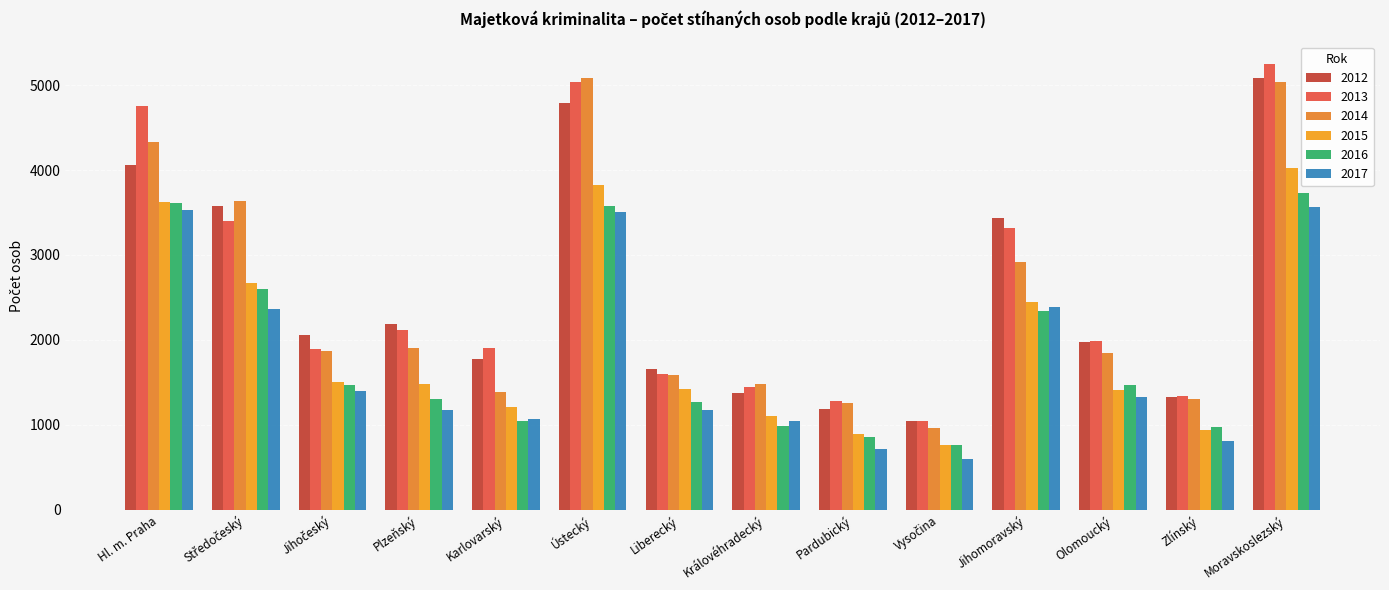

Reading right to left, extract all data points from this chart.

2012: 5090	1324	1976	3440	1048	1188	1379	1661	4786	1772	2184	2060	3581	4056
2013: 5253	1337	1992	3320	1042	1276	1450	1593	5043	1908	2115	1897	3404	4754
2014: 5041	1308	1848	2922	957	1260	1482	1583	5087	1388	1903	1873	3641	4331
2015: 4024	940	1409	2444	758	894	1101	1420	3820	1207	1485	1509	2669	3625
2016: 3734	978	1464	2340	759	853	990	1265	3575	1050	1305	1471	2604	3610
2017: 3562	814	1330	2386	603	719	1047	1173	3507	1074	1170	1396	2364	3525